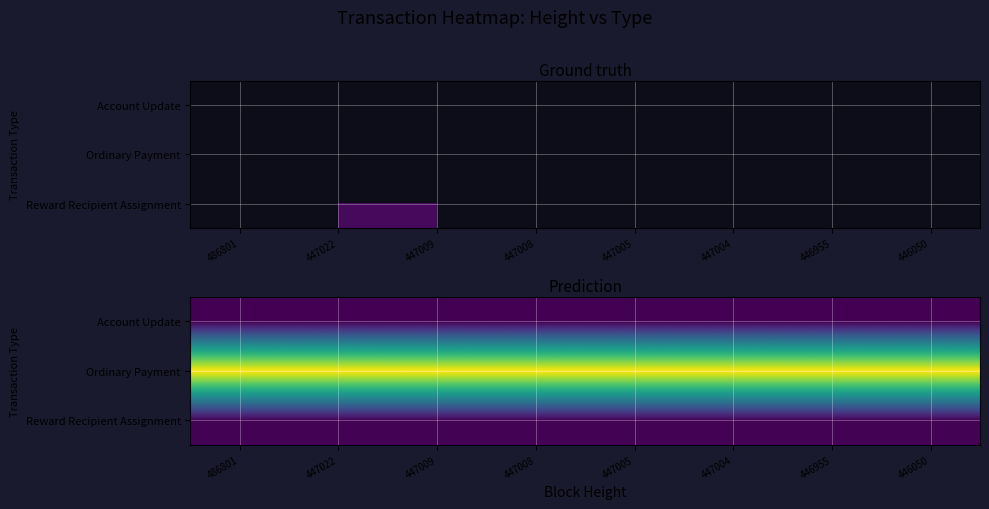

At which category is the sum across all series the highest?

486801